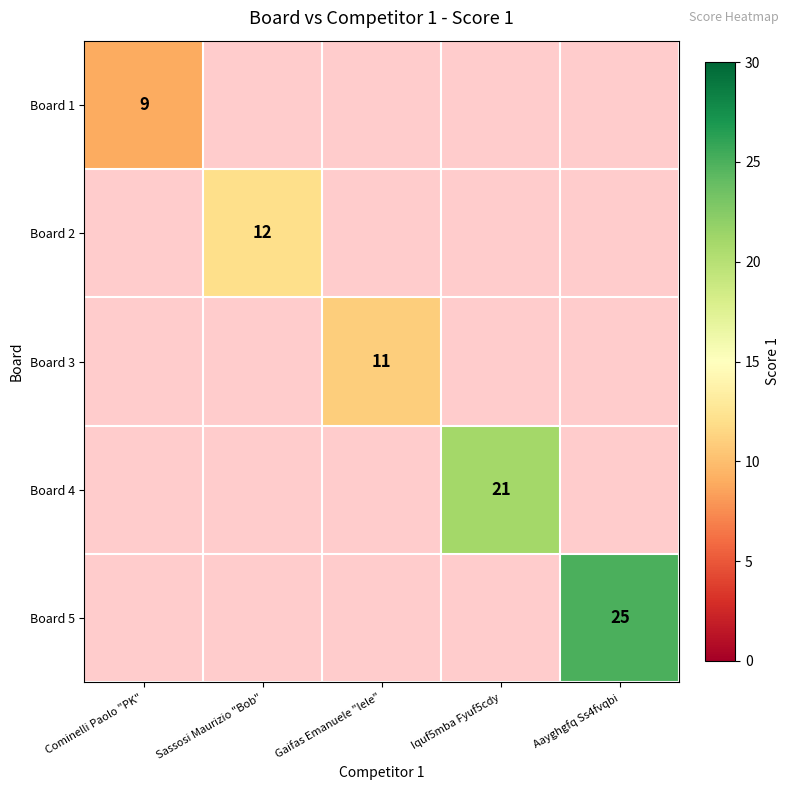

Count the number of categories in the chart.

5